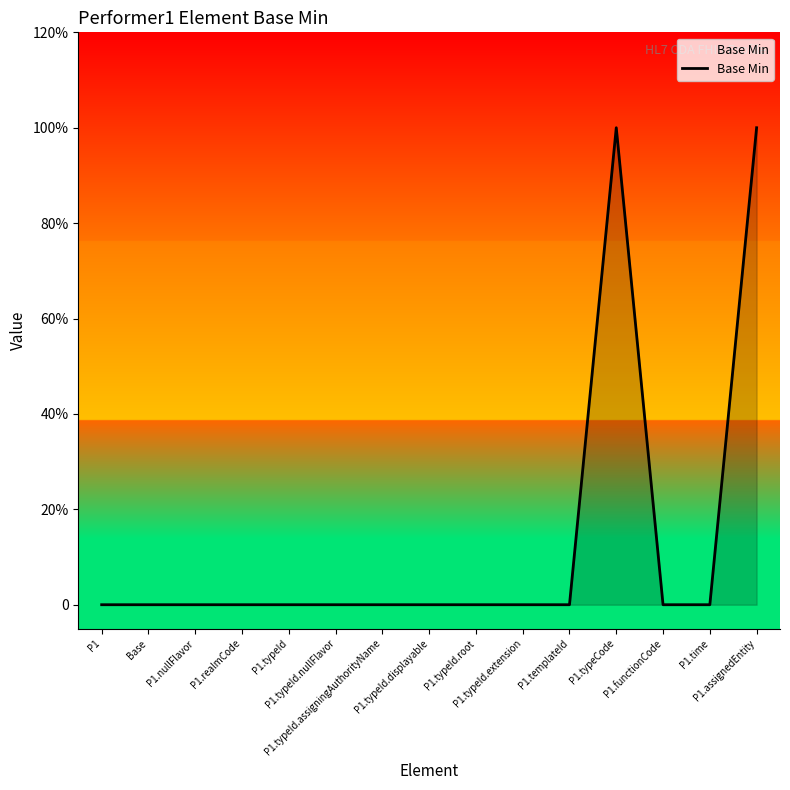

What is the greatest value displayed?

1